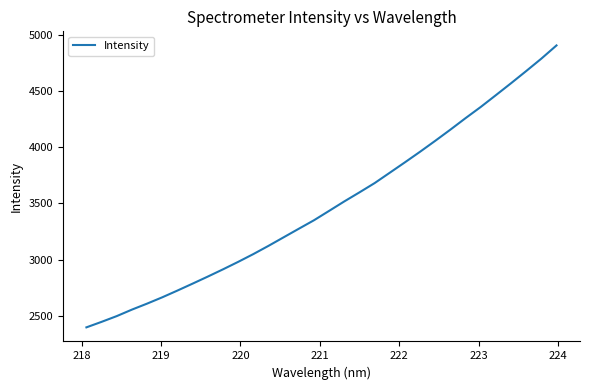

What is the maximum value shown in the chart?

4903.1